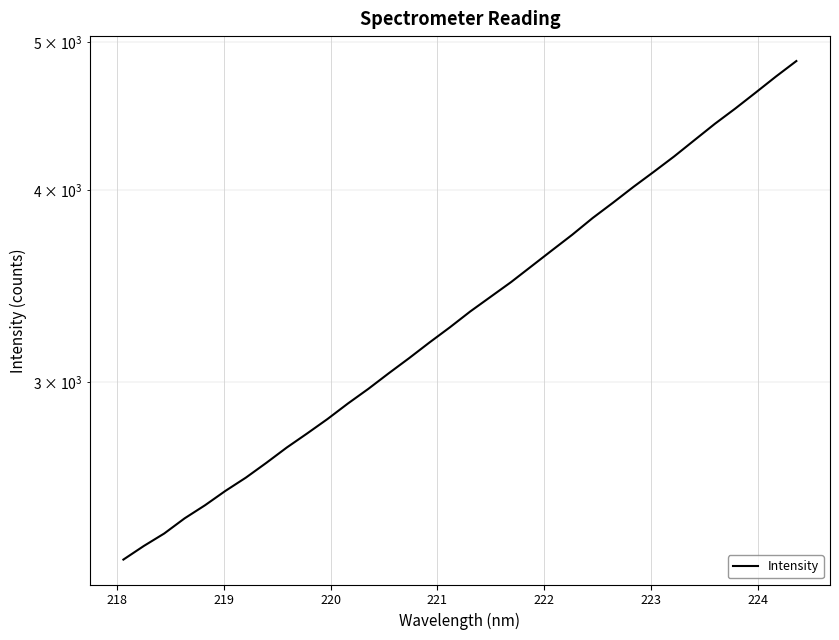

True or false: the data has more than 2 interior local peaks.

False